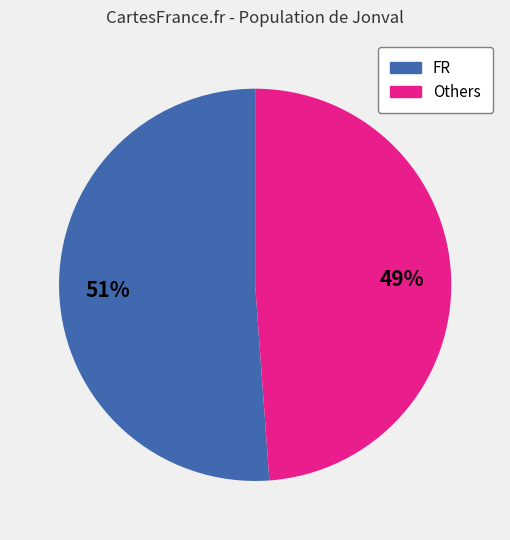

Is there a majority slice in this chart?

Yes